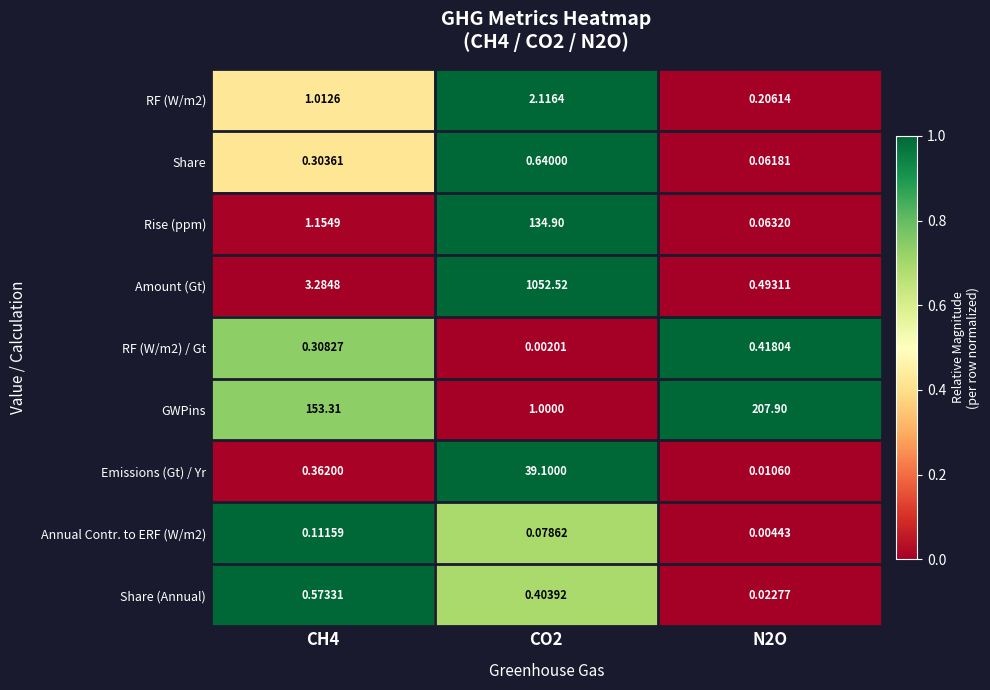

Which series changed the most between CH4 and N2O?

GWPins